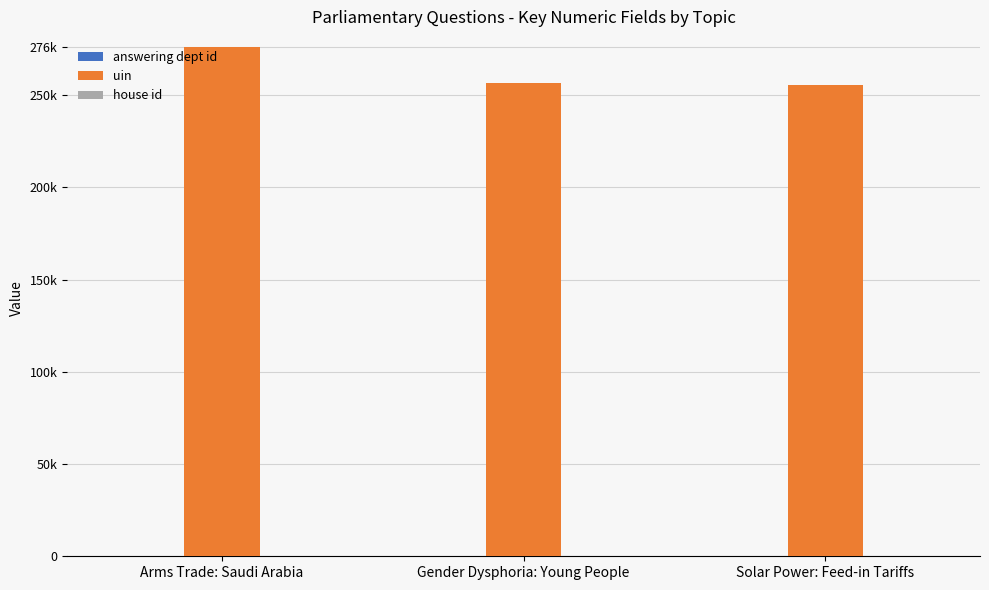

Is the value of house id at Solar Power: Feed-in Tariffs greater than the value of uin at Solar Power: Feed-in Tariffs?

No